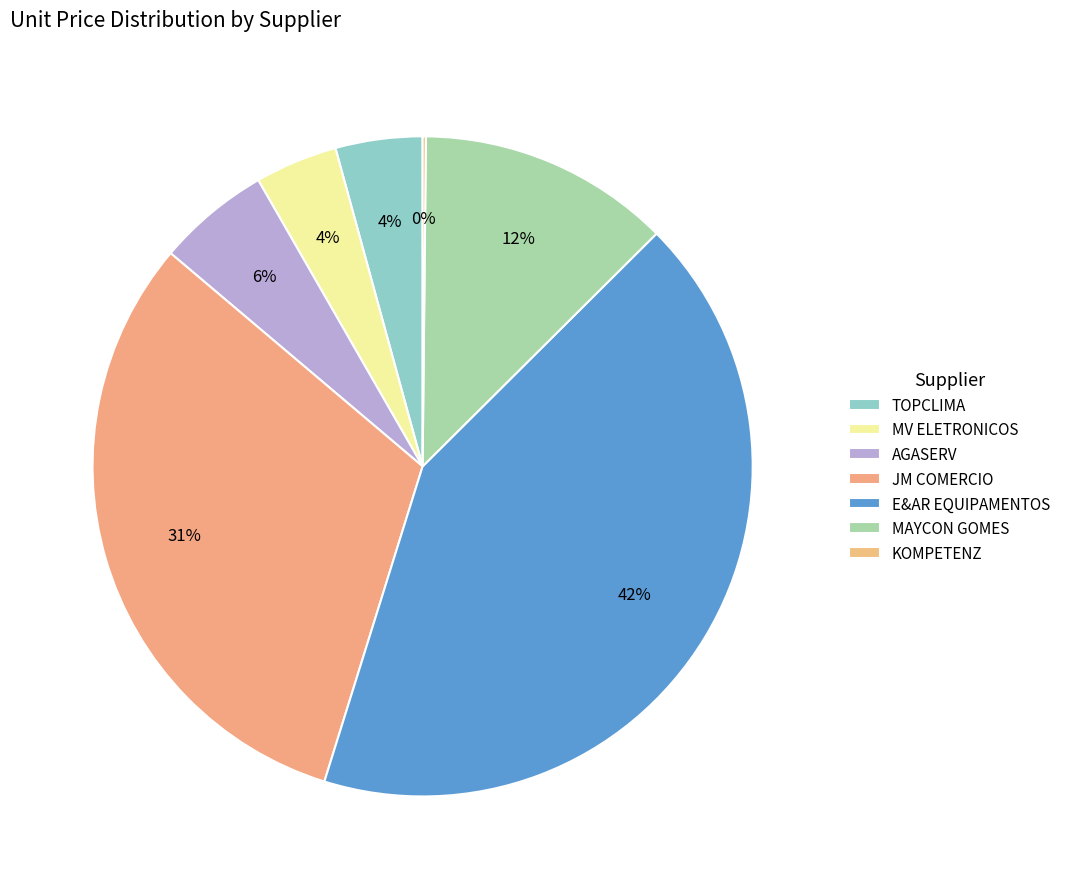

How many segments does this pie chart have?

7